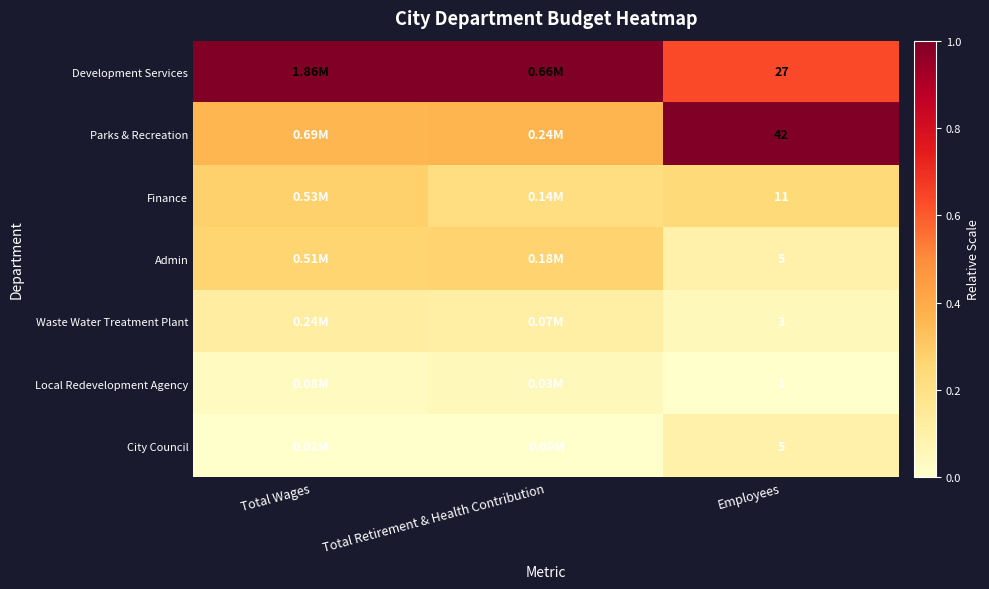

At which category is the sum across all series the highest?

Employees